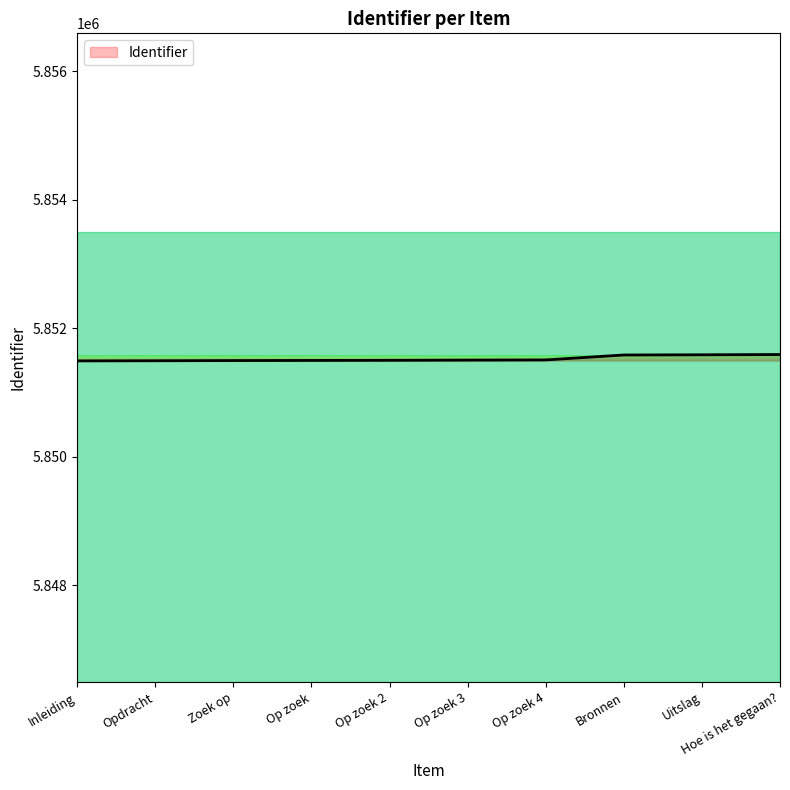

Read the value at Uitslag.

5851590